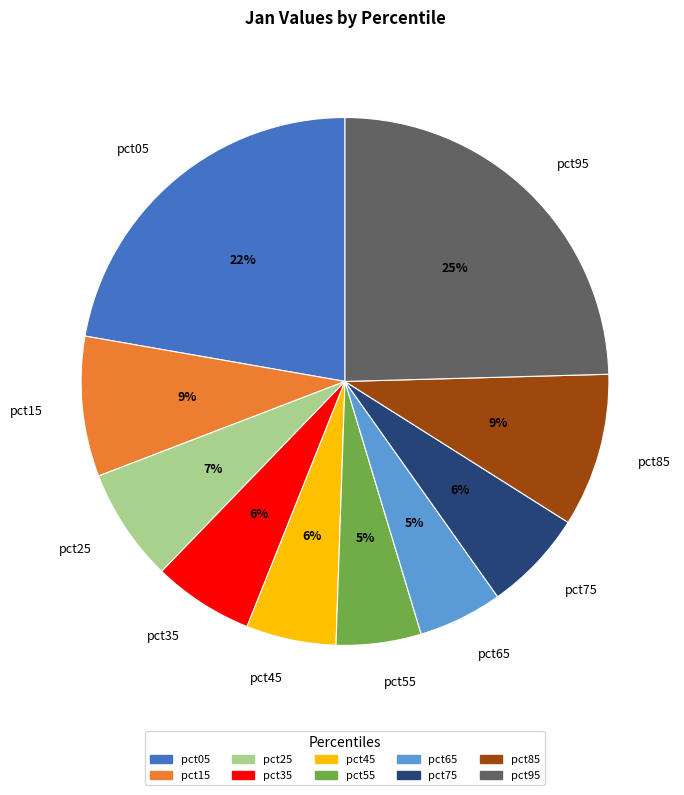

Is there a majority slice in this chart?

No